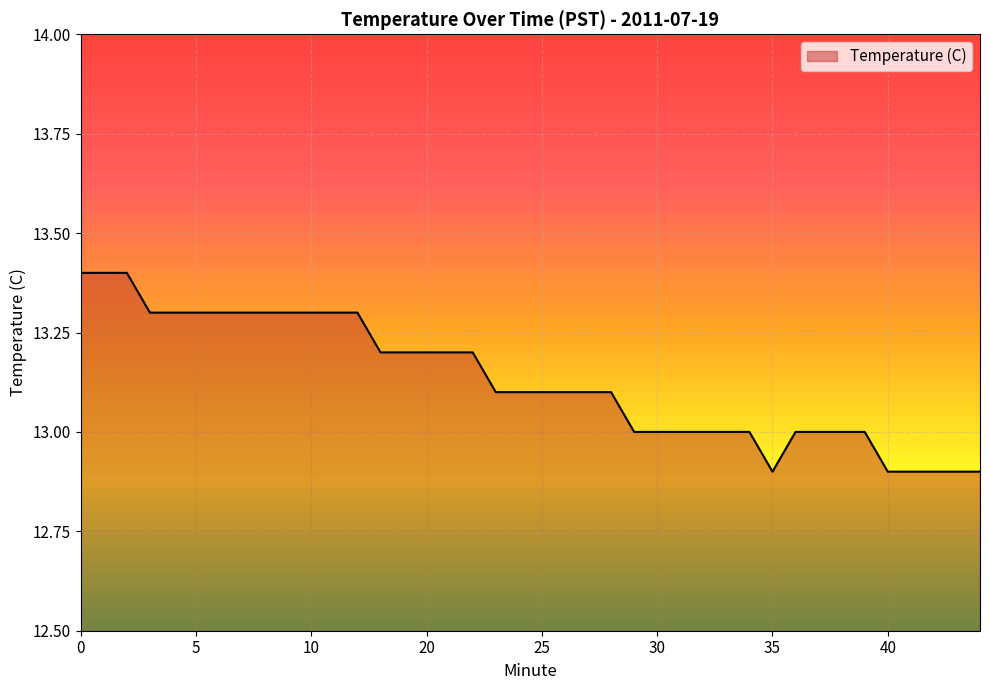

What is the sum of all values?

525.2